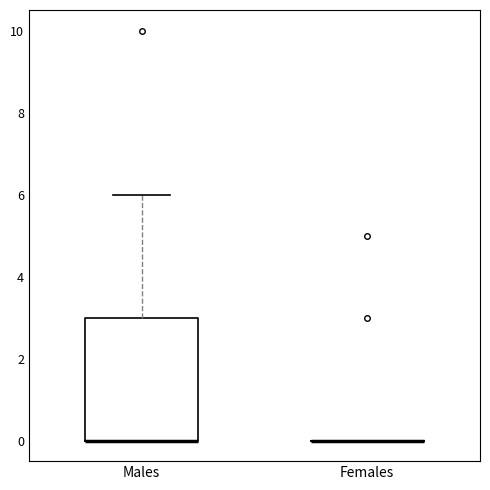

Comparing the boxes themselves (not the whiskers), which one is the tallest?

Males